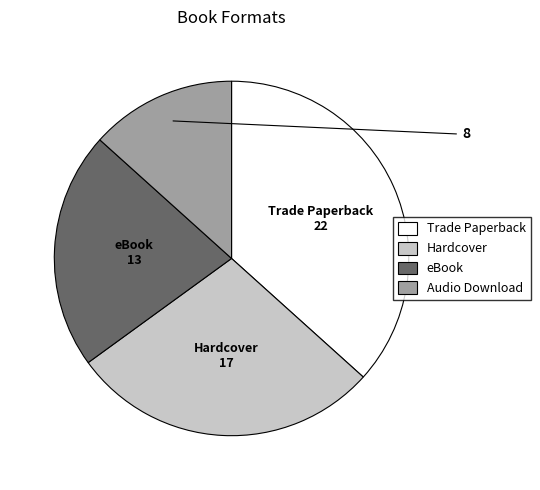

Which has a higher value, Hardcover or Audio Download?

Hardcover